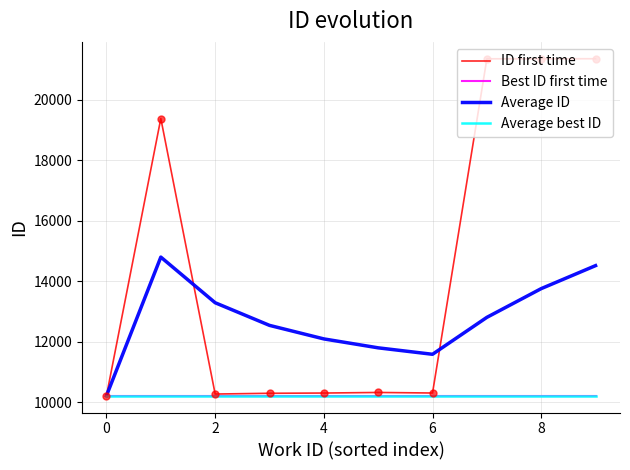

Is this an area chart (filled region under the line)?

No